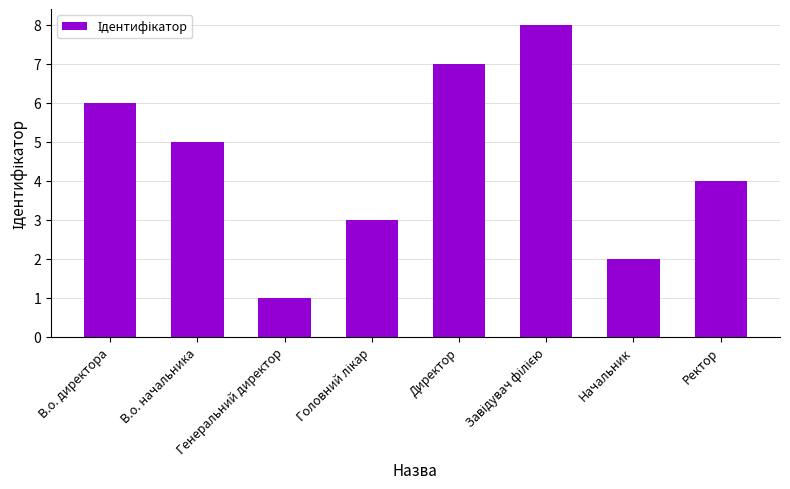

What is the ratio of the value at Начальник to the value at Ректор?

0.5